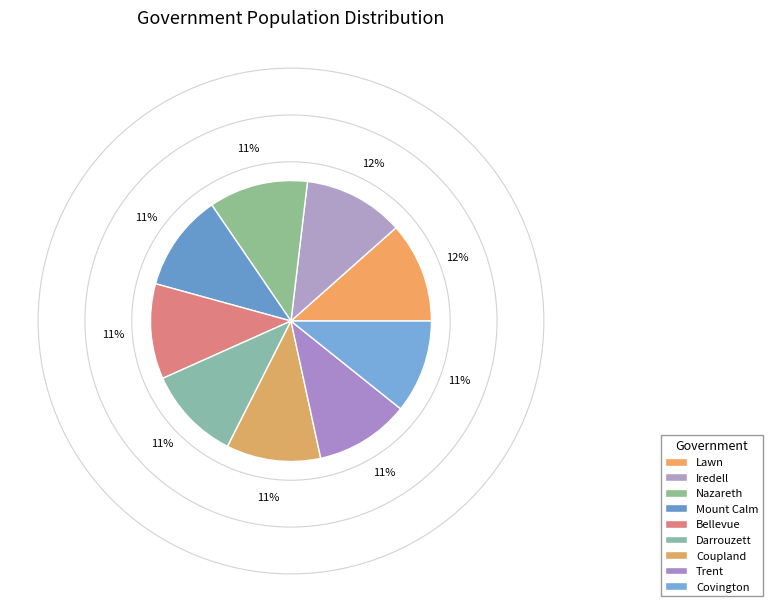

How many segments does this pie chart have?

9